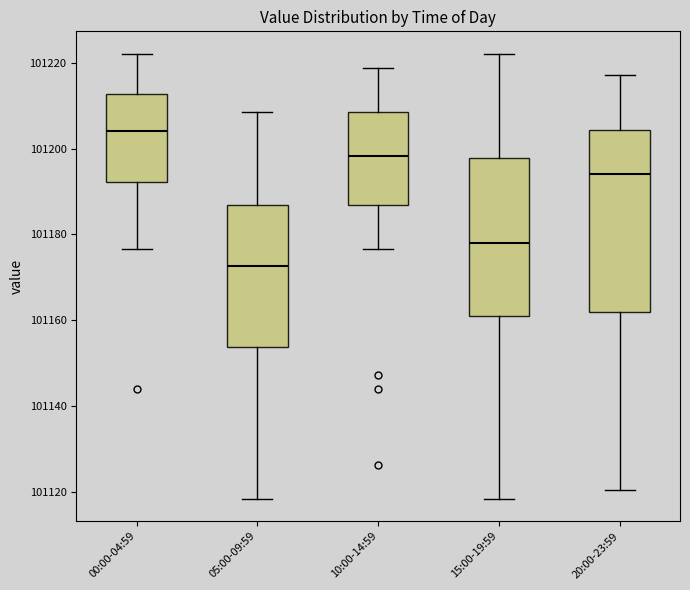

Which box has the lowest median line?

05:00-09:59